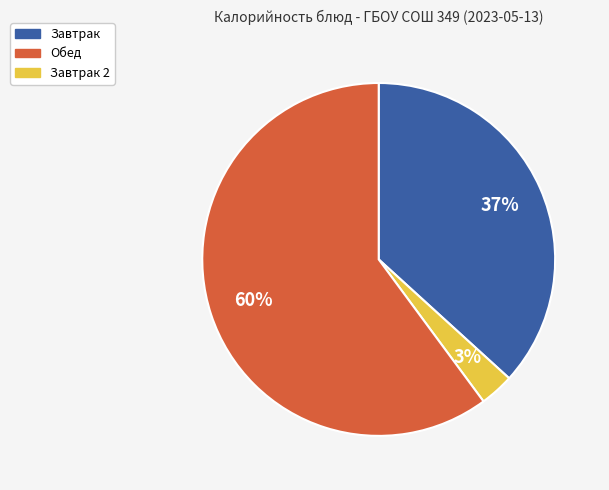

Is there any slice that represents more than half of the pie?

Yes